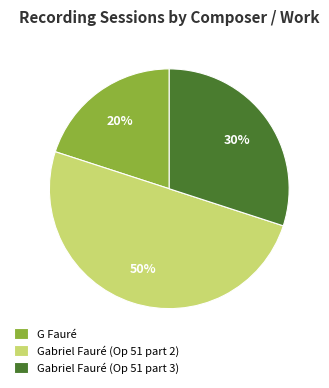

Is Gabriel Fauré (Op 51 part 3) the majority of the pie?

No